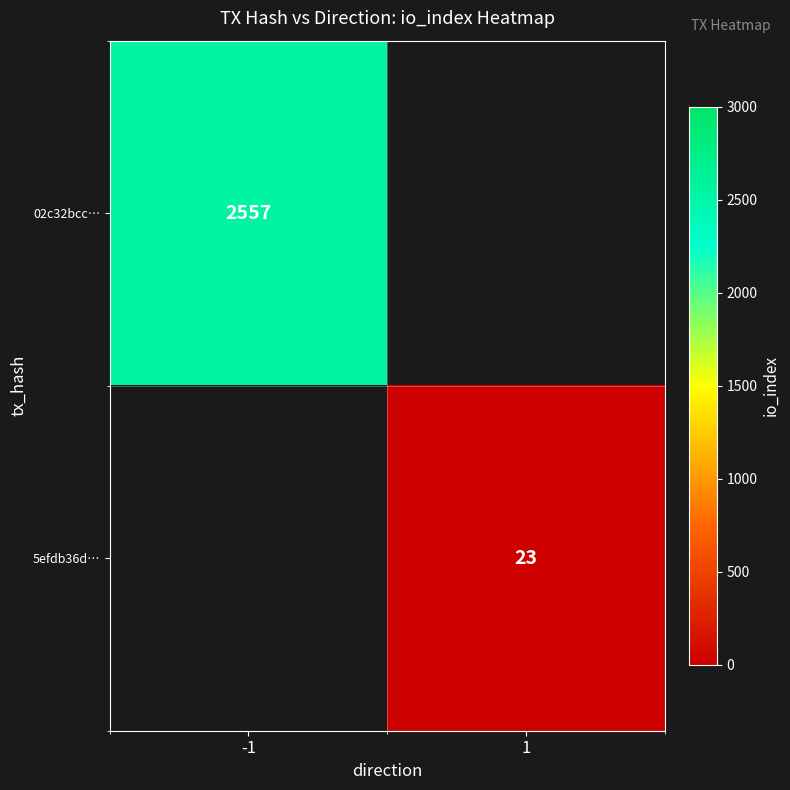

The 5efdb36d… series shows 23 at 1. True or false?

True